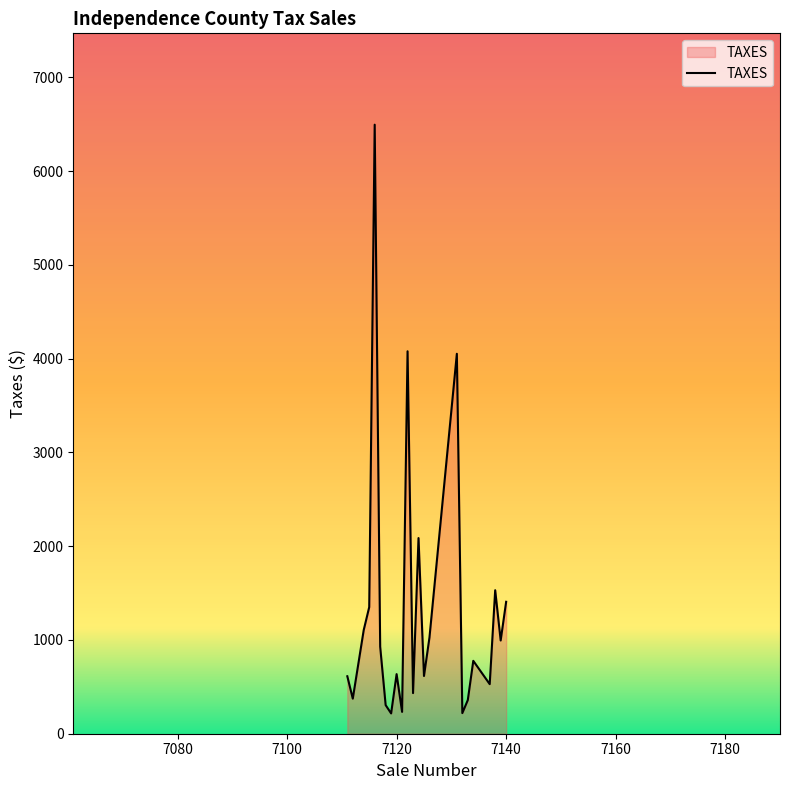

What is the difference between the maximum and minimum values?

6277.5